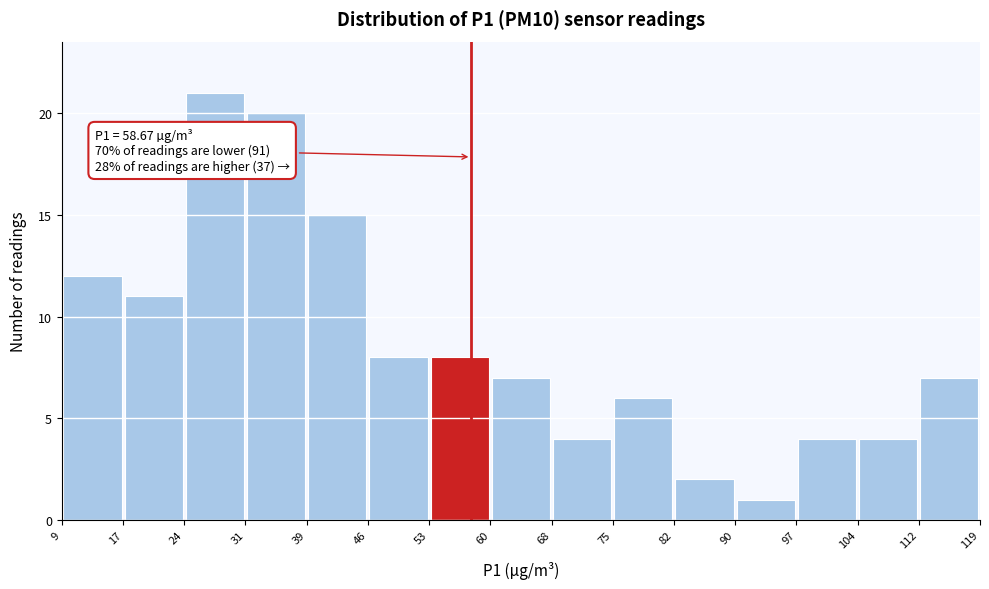

Over which range of the x-axis is the bar tallest?

24 to 31